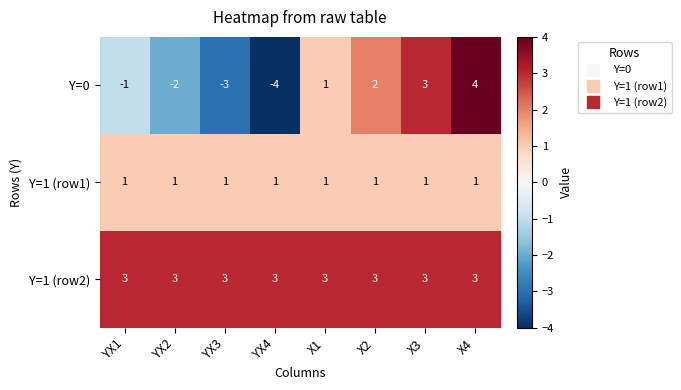

What is the minimum value shown in the chart?

-4